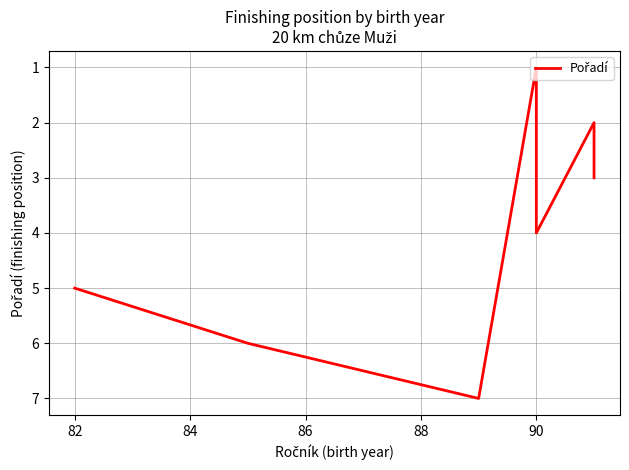

What is the greatest value displayed?

7